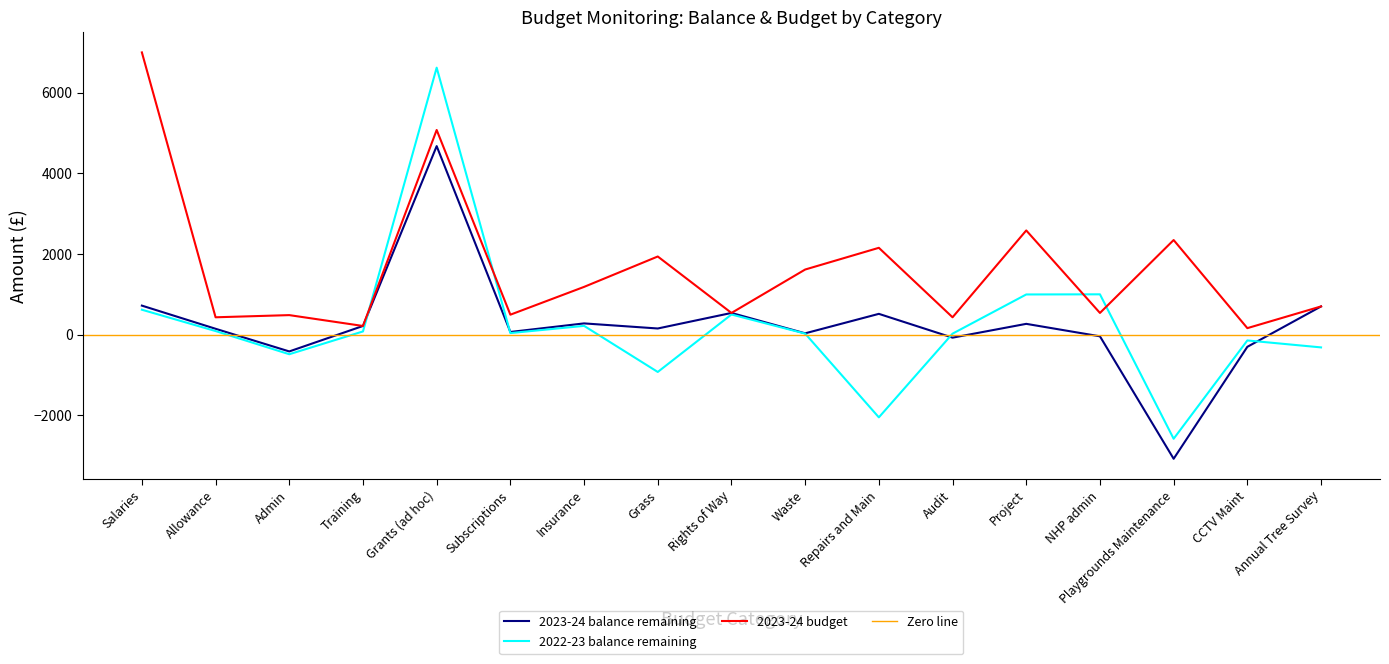

Which has a higher value, Repairs and Main or NHP admin?

Repairs and Main